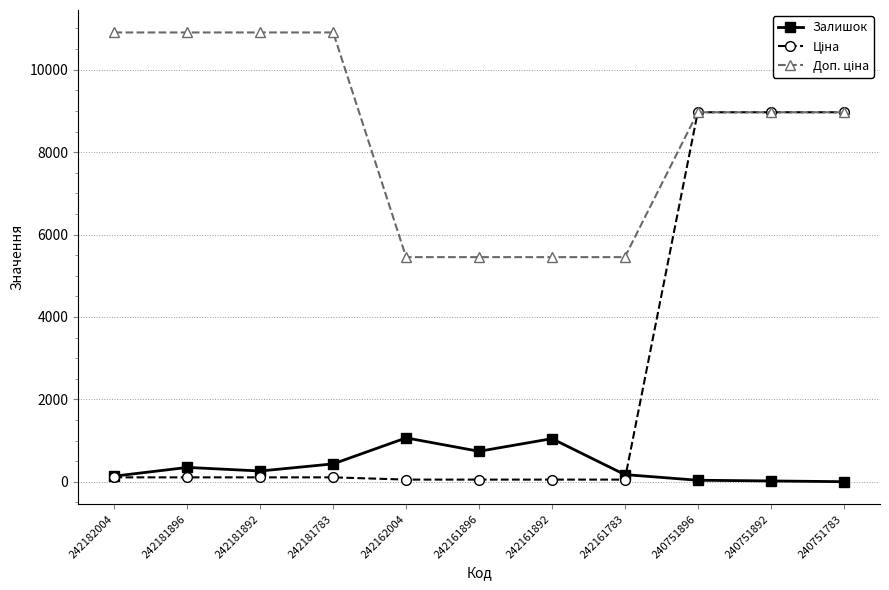

What is the maximum value shown in the chart?

10903.0